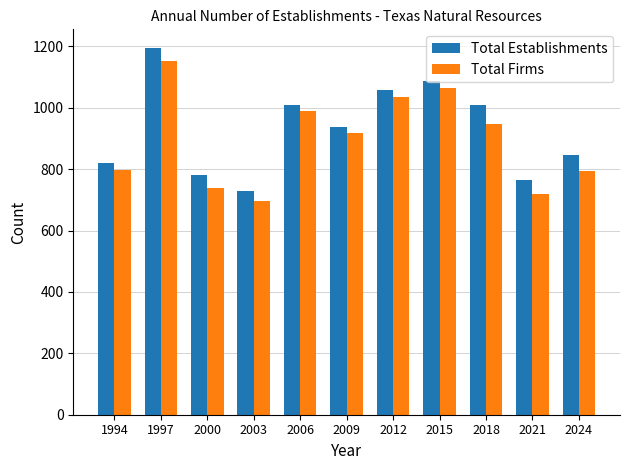

The Total Firms series shows 1065 at 2015. True or false?

True